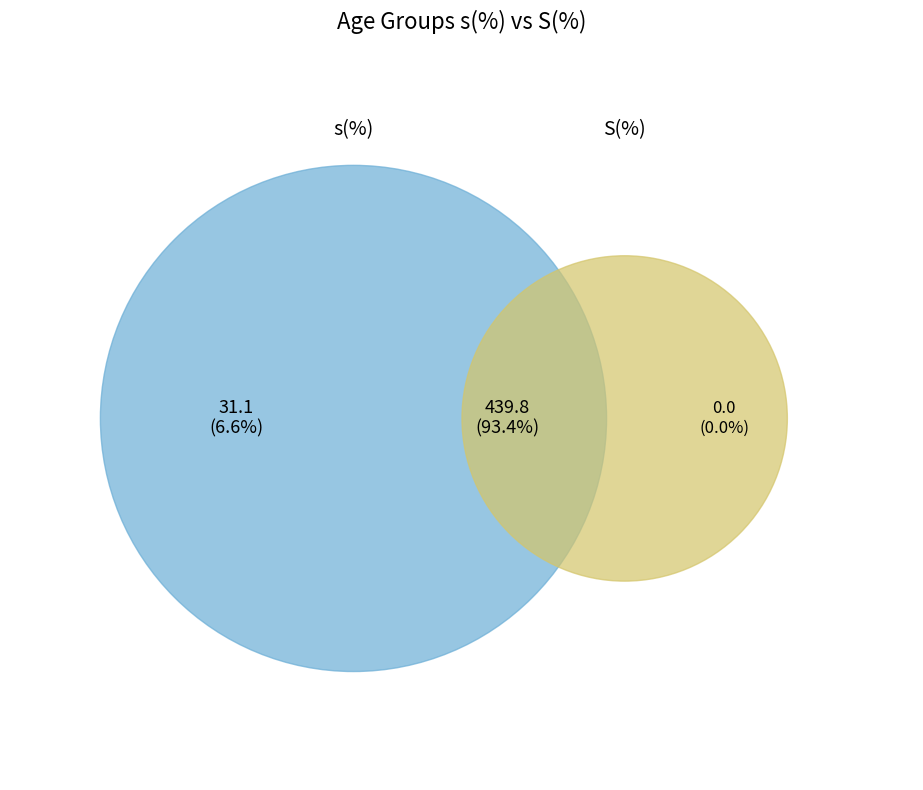

Does 4 represent more than half of the total?

No